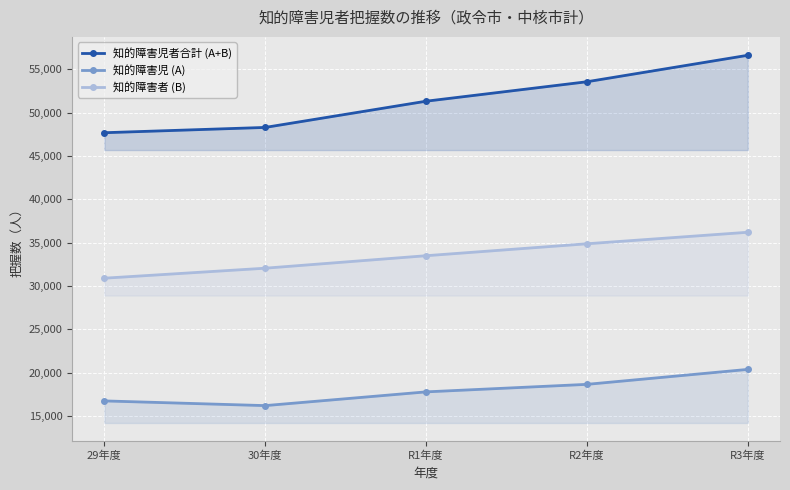

What is the difference between the second highest and second lowest values in the 知的障害児者合計 (A+B) series?

5265